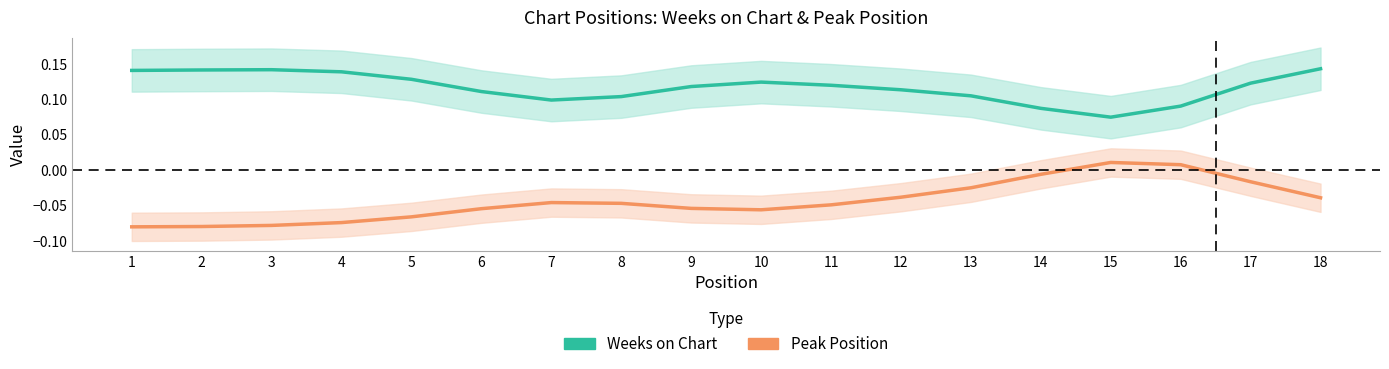

True or false: Weeks on Chart has more than 0 points higher than both neighbors.

True